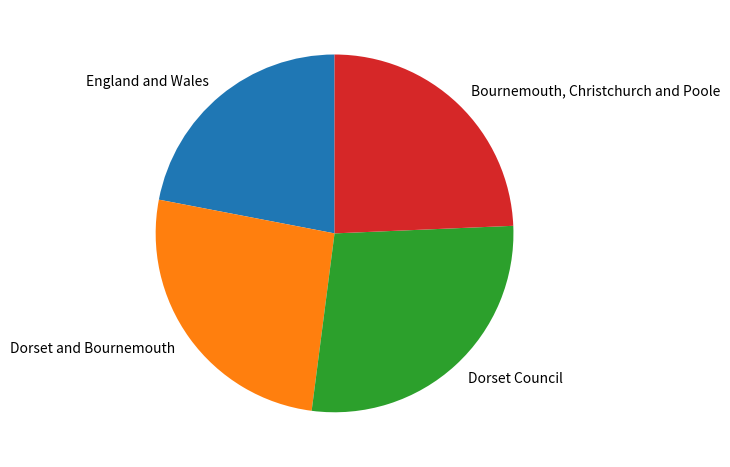

Which has a higher value, Dorset Council or England and Wales?

Dorset Council